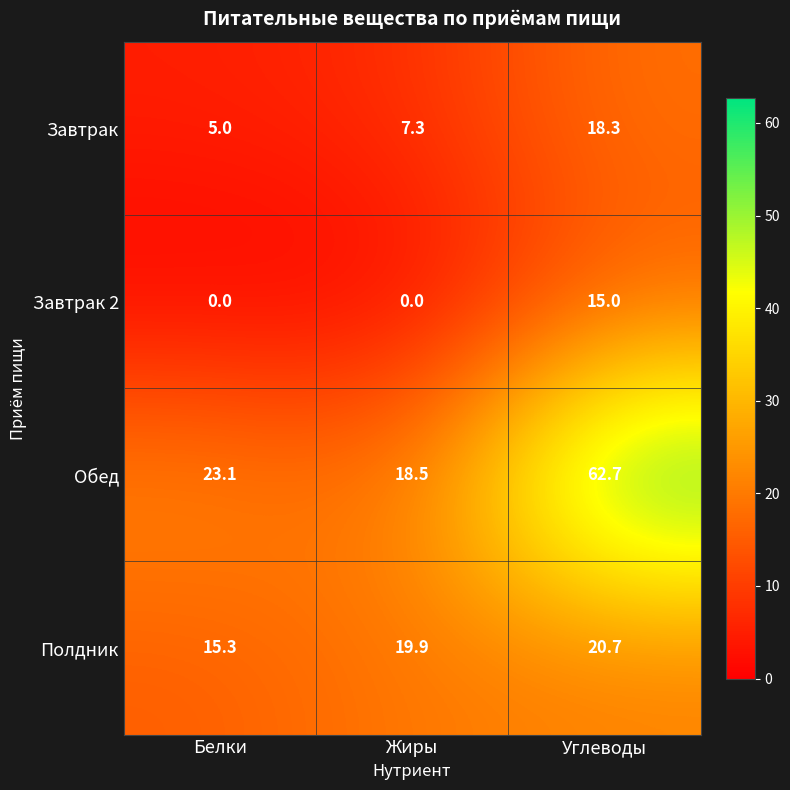

Which category has the highest value across all series?

Углеводы